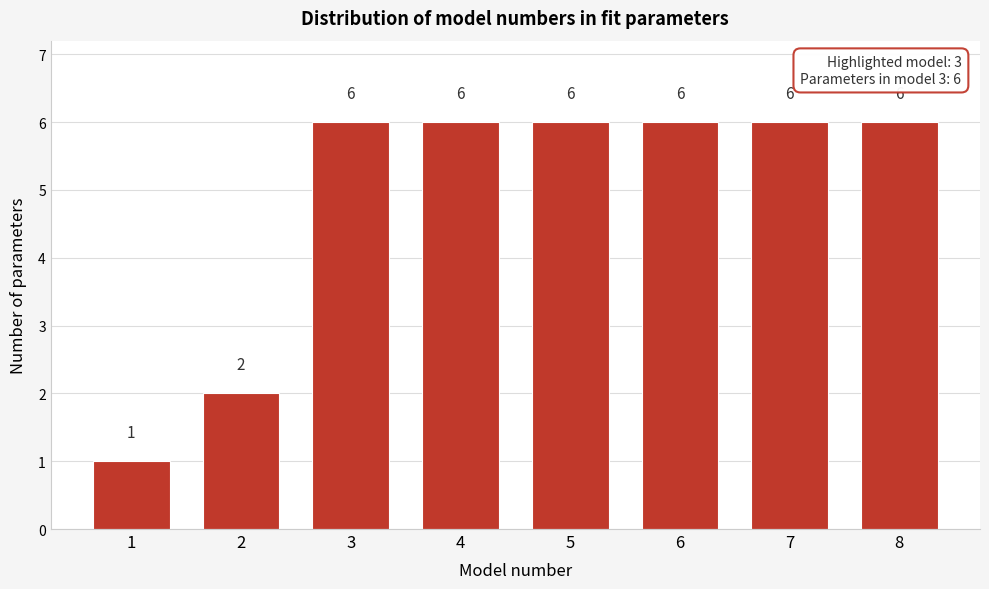

Reading left to right, extract all data points from this chart.

1	2	6	6	6	6	6	6